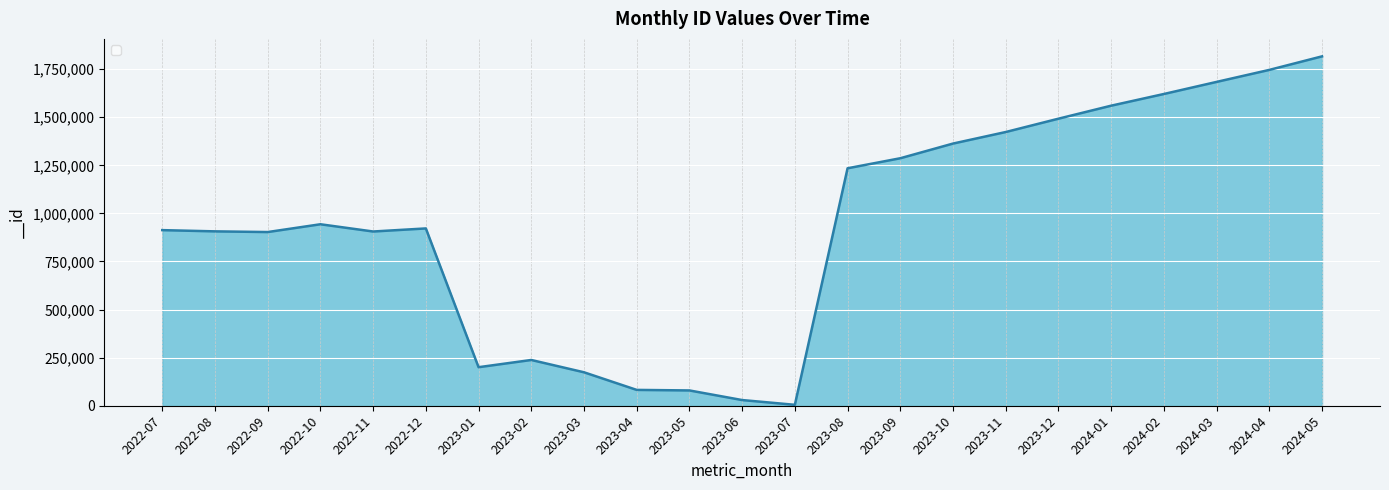

How many categories are shown in the chart?

23